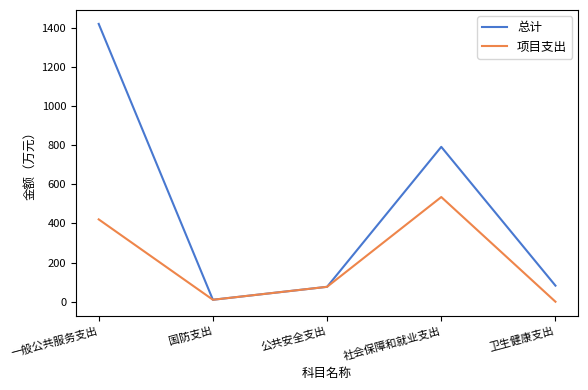

Where is 项目支出 nearest to the value 267?

一般公共服务支出